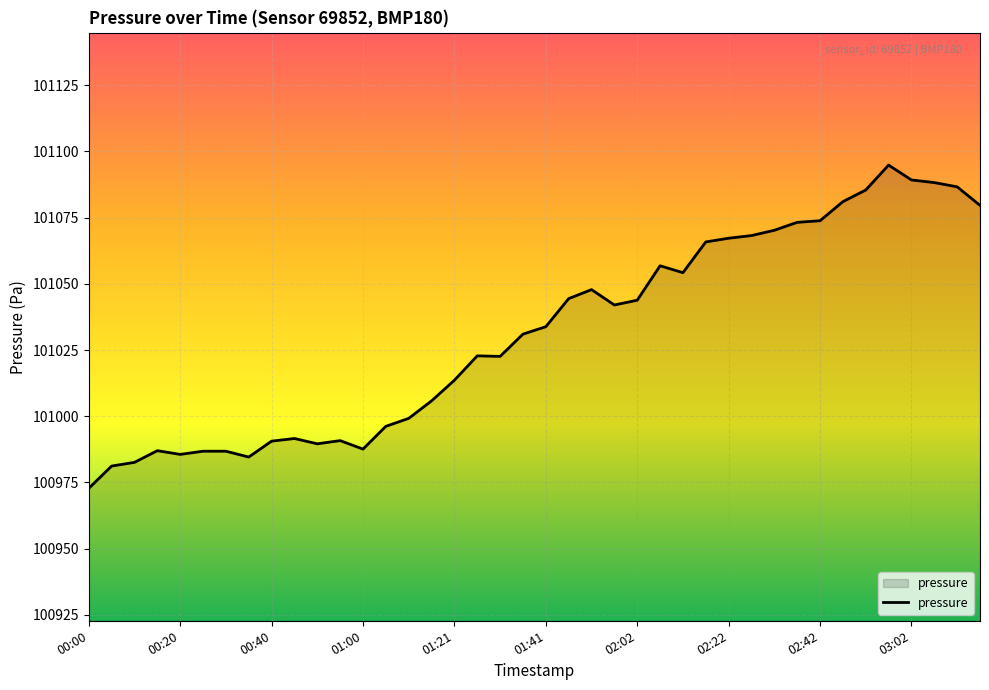

What is the minimum value shown in the chart?

100972.8